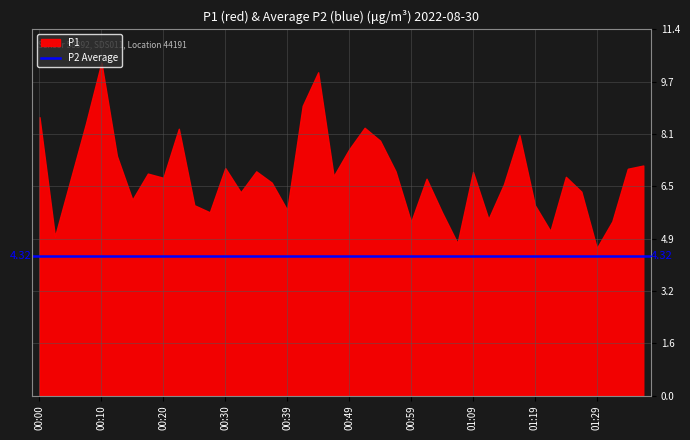

True or false: P1 has a value of 7.9 at 00:54.

True